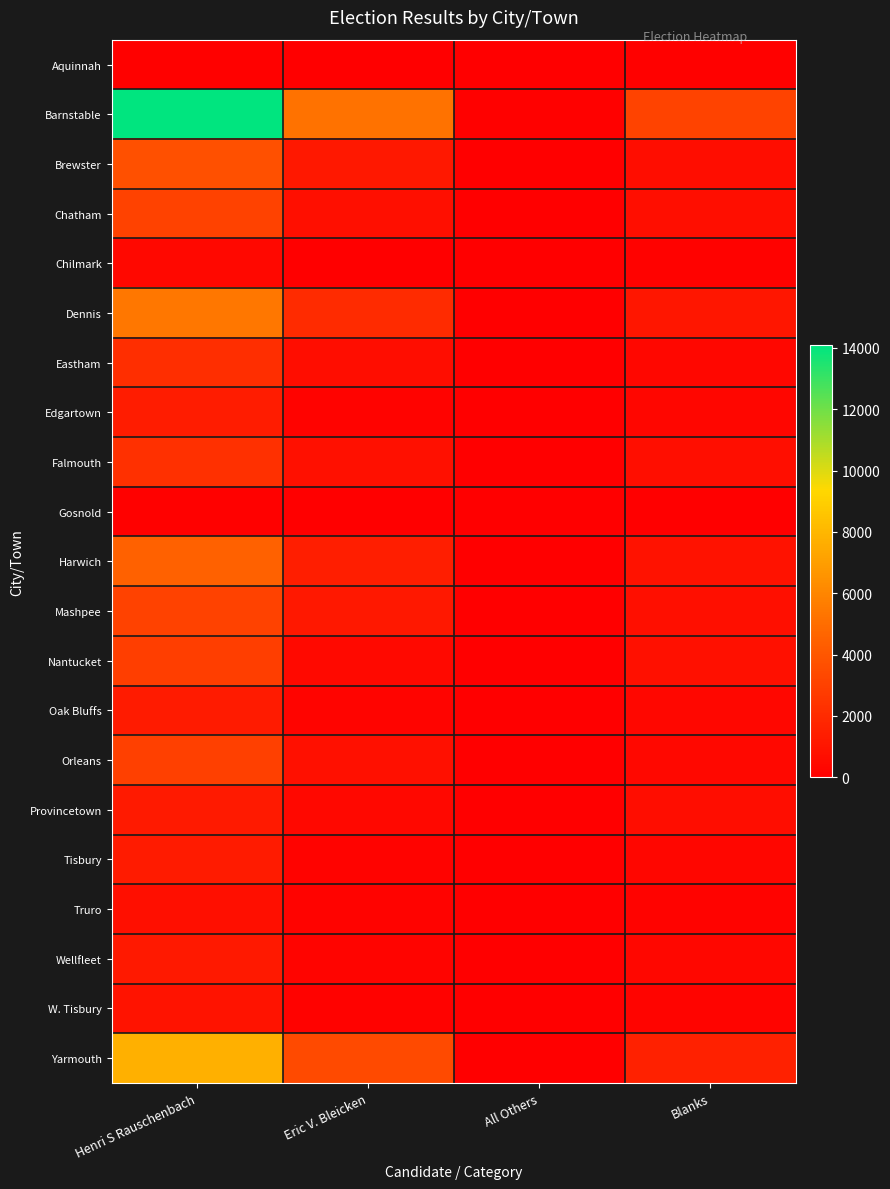

At which category is the sum across all series the highest?

Henri S Rauschenbach